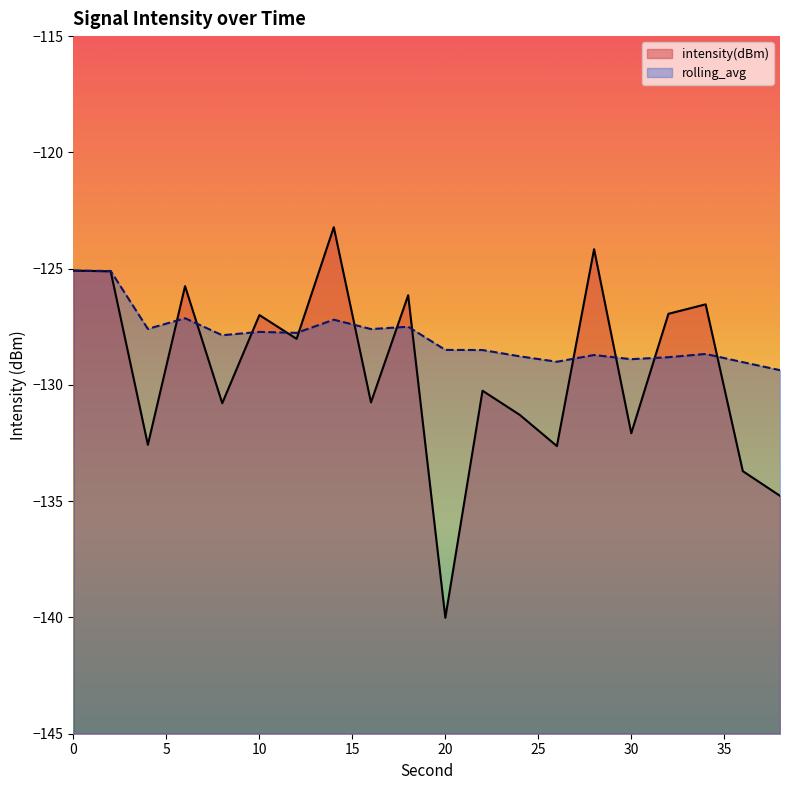

How many lines are shown in the chart?

2